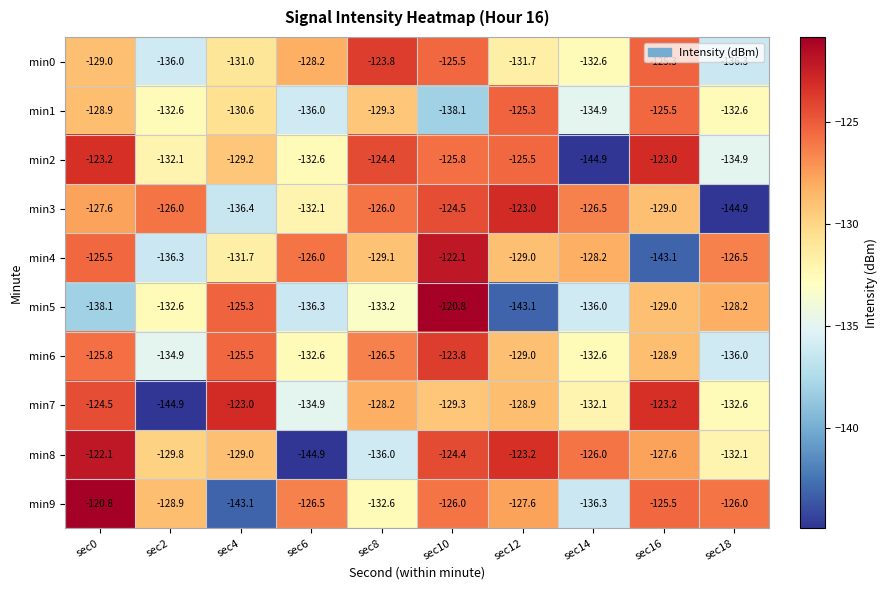

What is the difference between the highest and lowest values at sec16?

20.1